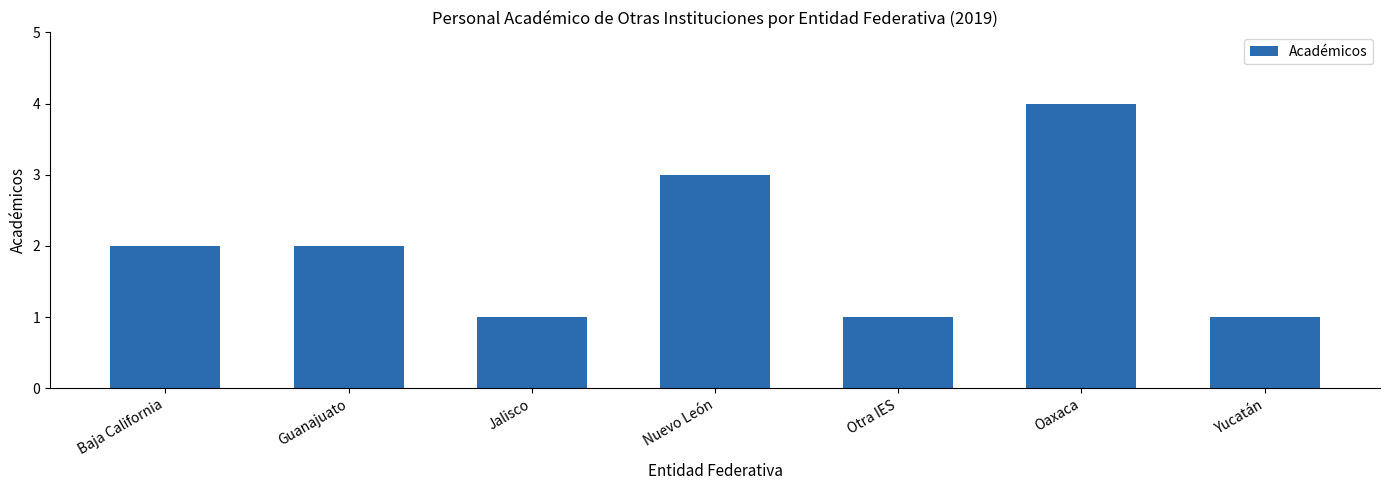

What is the sum of the values at Otra IES and Oaxaca?

5